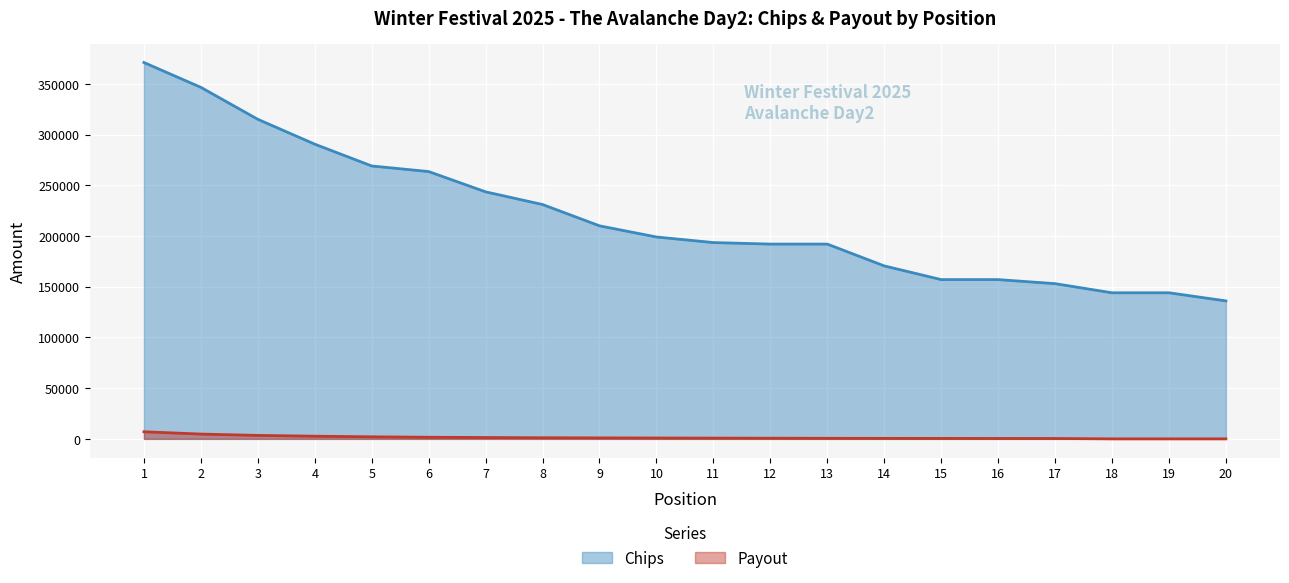

How many lines are shown in the chart?

2